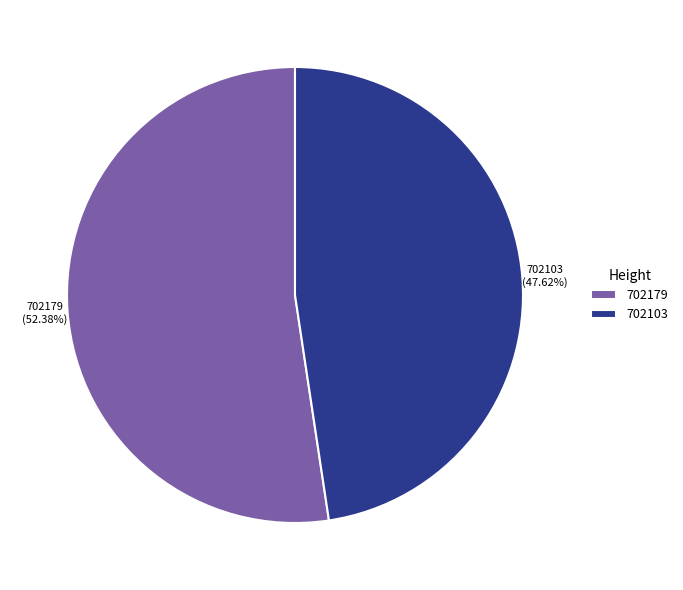

Count the number of slices in the pie.

2